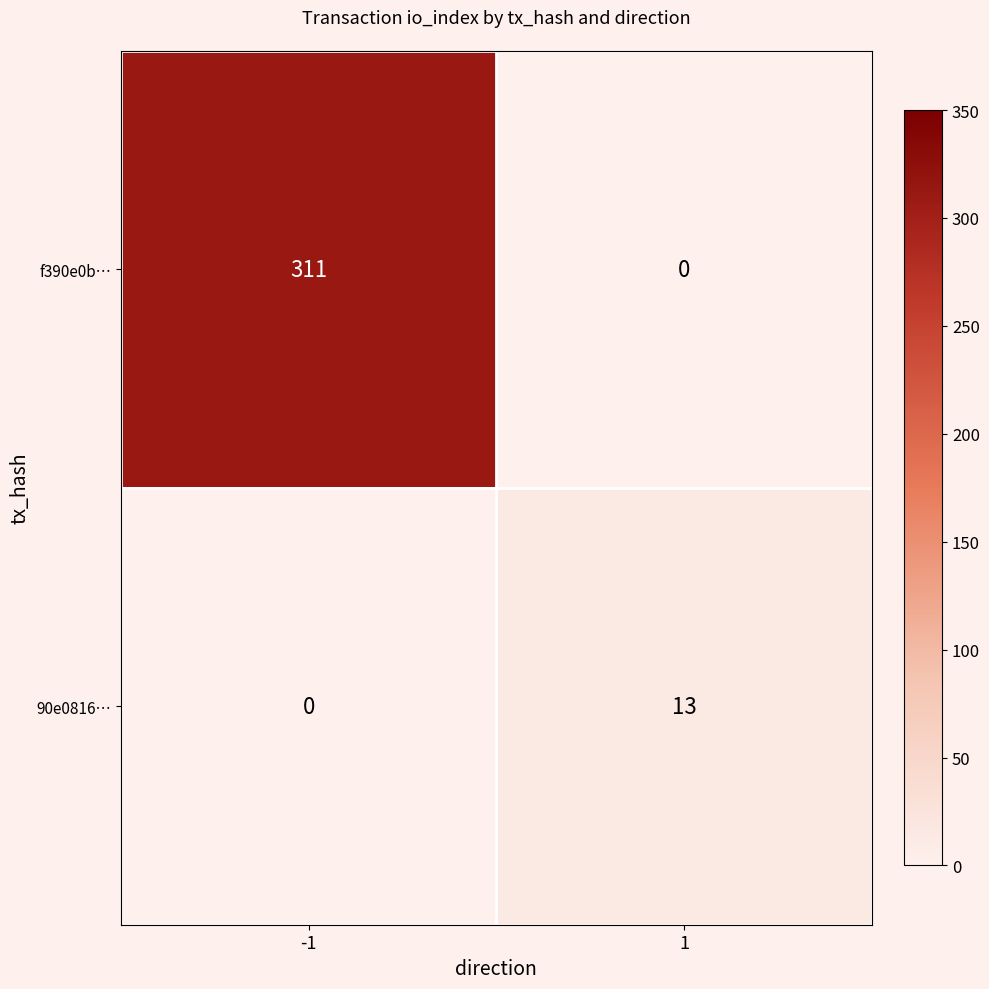

What is the spread (max minus min) of values at 1?

13